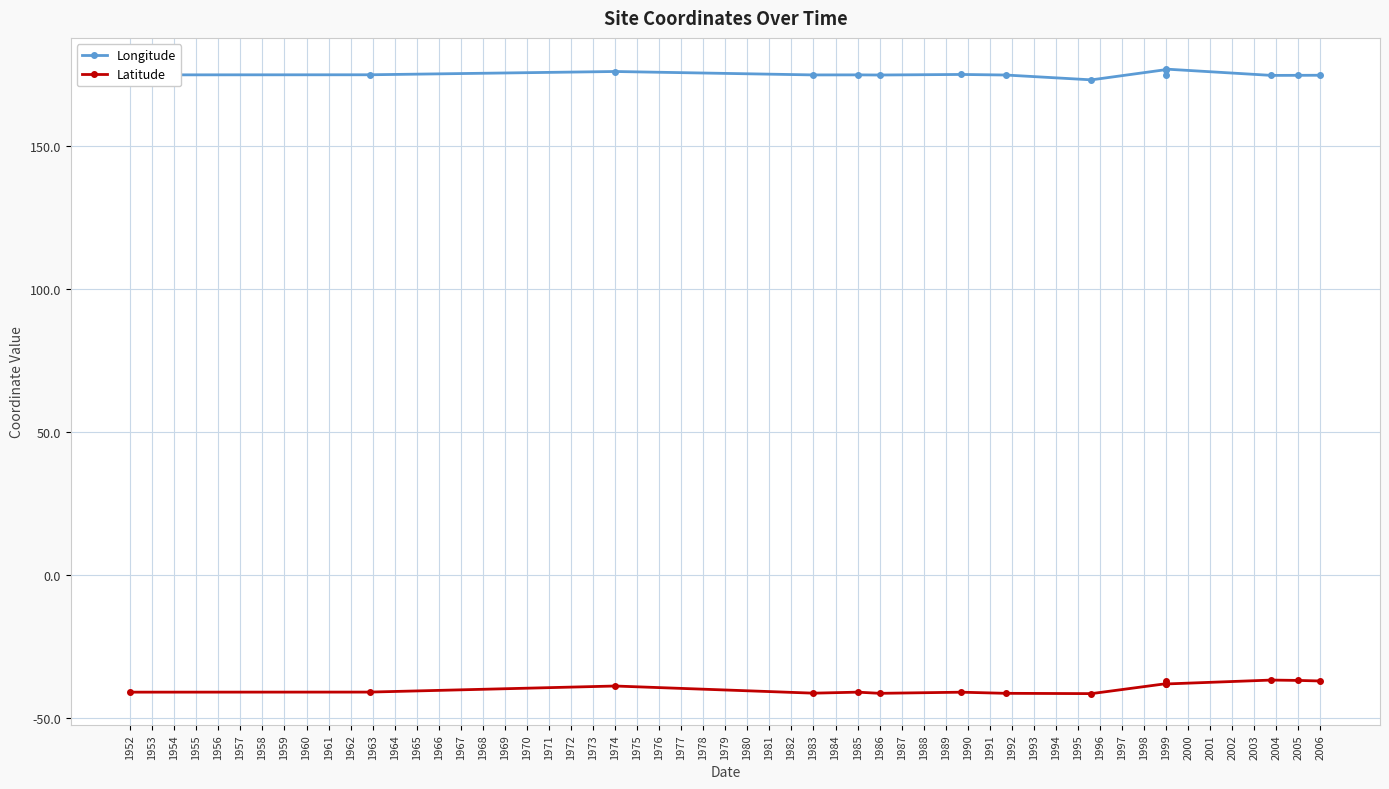

Where is Longitude nearest to the value 175?

1999